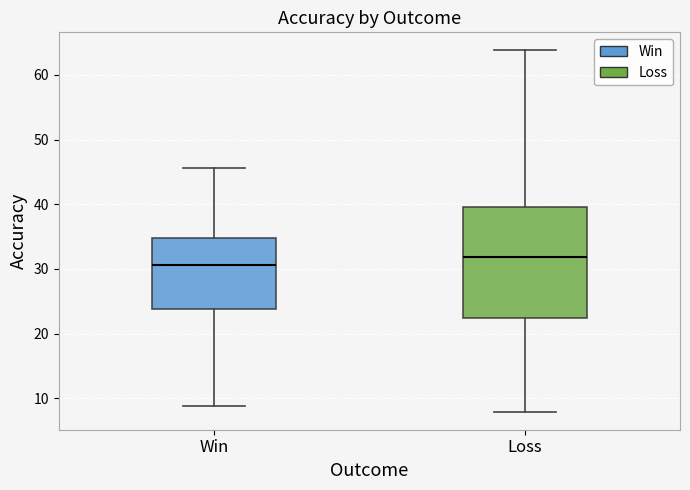

Which box has the highest median line?

Loss